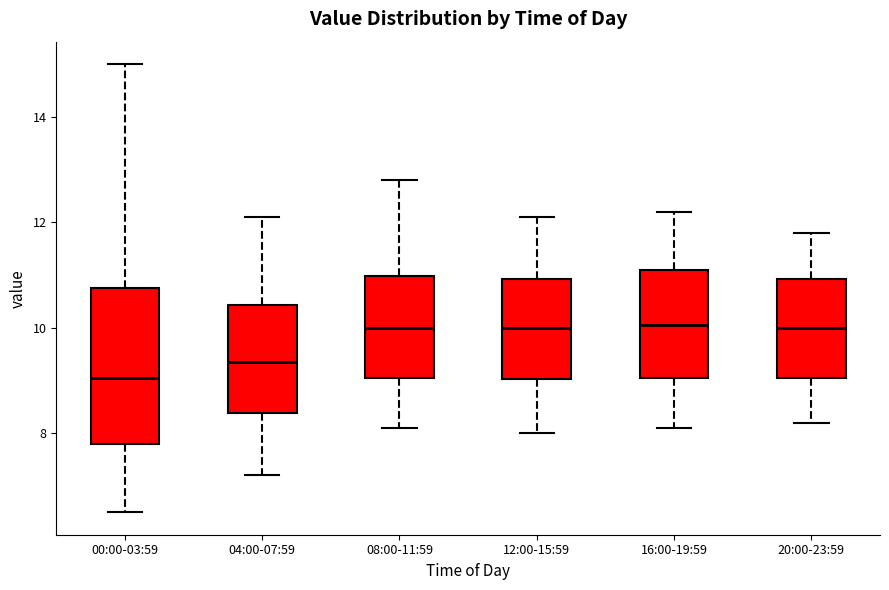

Where does the median line of the box for 04:00-07:59 sit on the y-axis? The values are not printed on the chart, so give them approximately, as read against the axis.

9.4